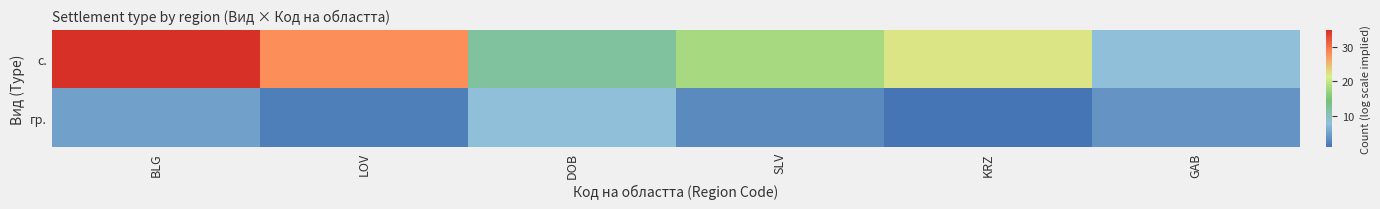

Reading left to right, what are all the values shown in this chart?

с.: BLG=35	LOV=28	DOB=12	SLV=18	KRZ=22	GAB=8
гр.: BLG=5	LOV=2	DOB=8	SLV=3	KRZ=1	GAB=4